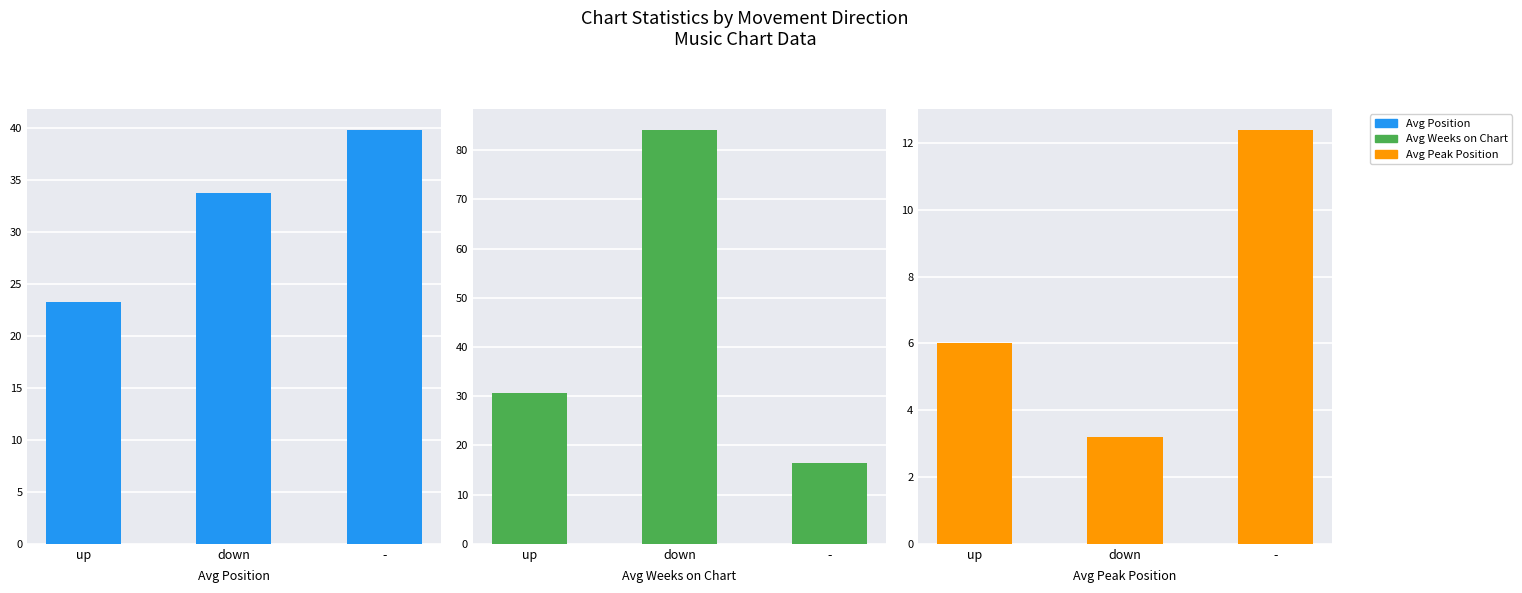

Rank the series at - from highest to lowest value.

Avg Position, Avg Weeks on Chart, Avg Peak Position